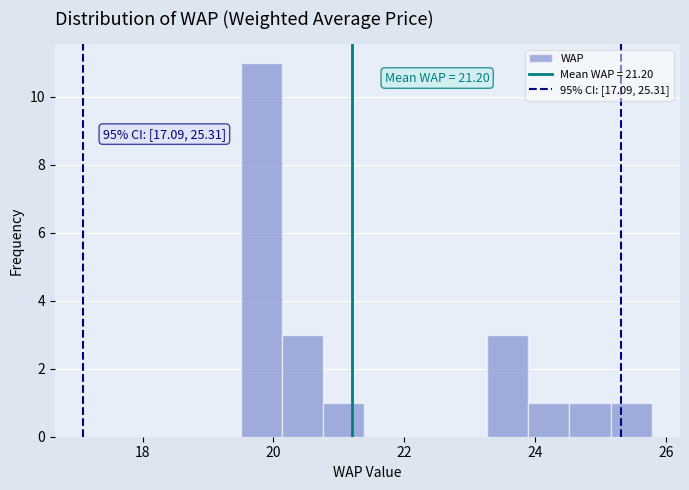

Read against the x-axis, roughly where is the centre of the tallest bar?

19.8